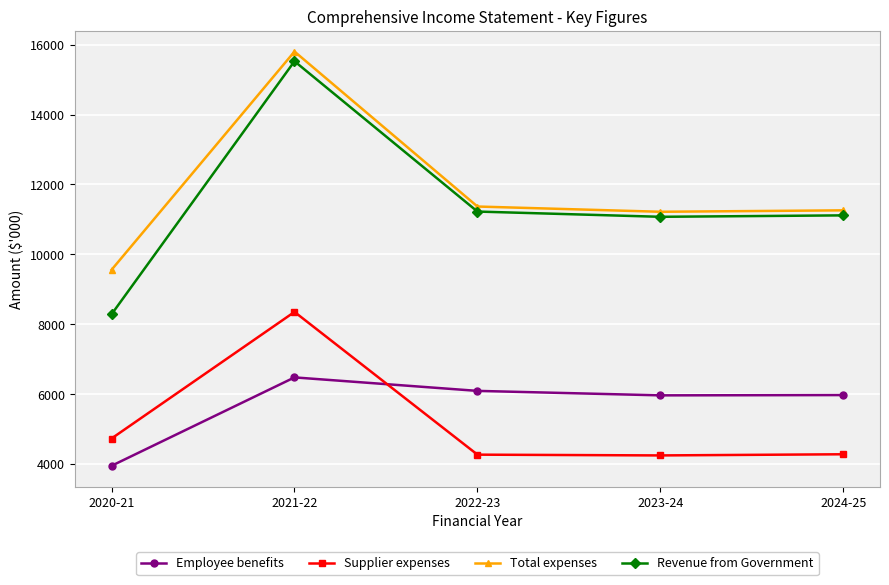

How many lines are shown in the chart?

4